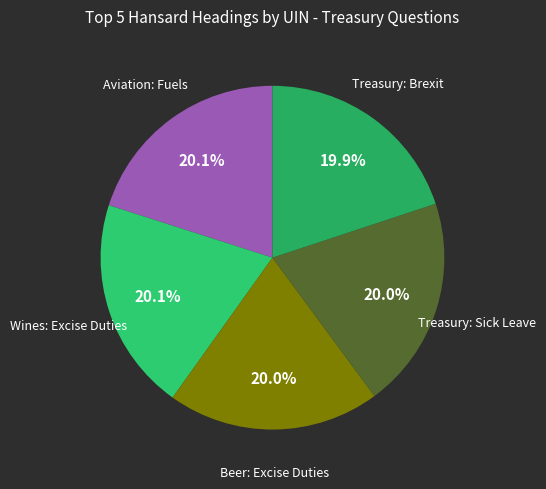

What percentage is NOT represented by Beer: Excise Duties?

80.0%